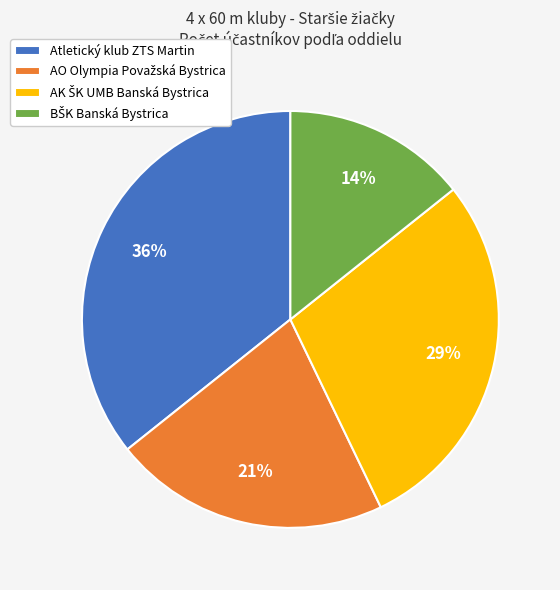

What is the largest slice in the pie chart?

Atletický klub ZTS Martin